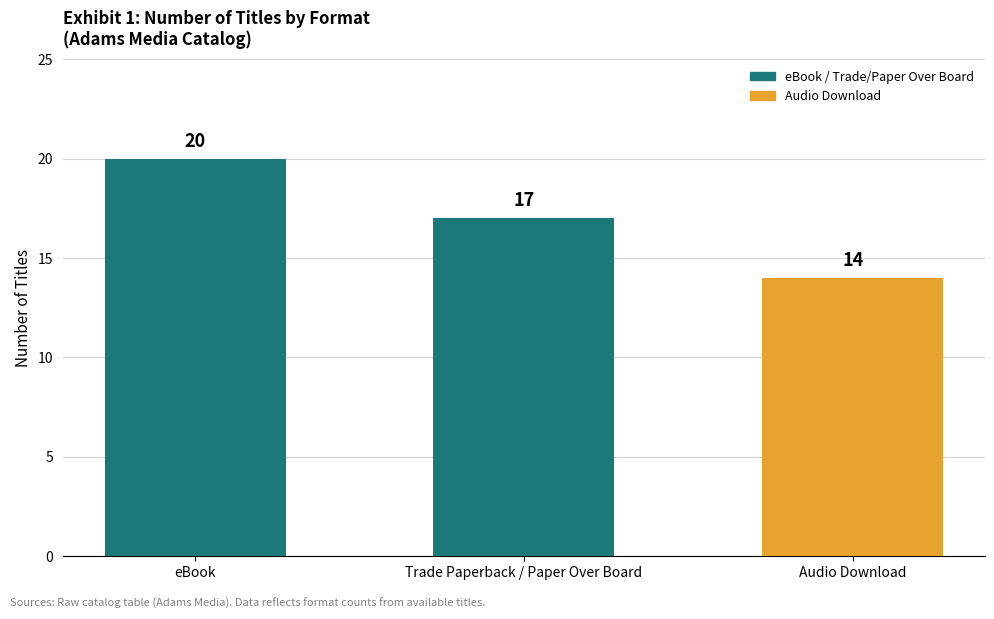

Reading right to left, what are all the values shown in this chart?

14	17	20